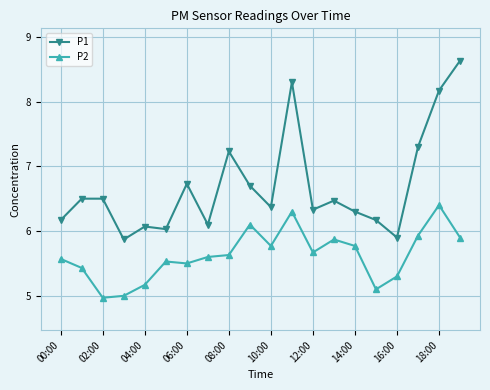

How many lines are shown in the chart?

2